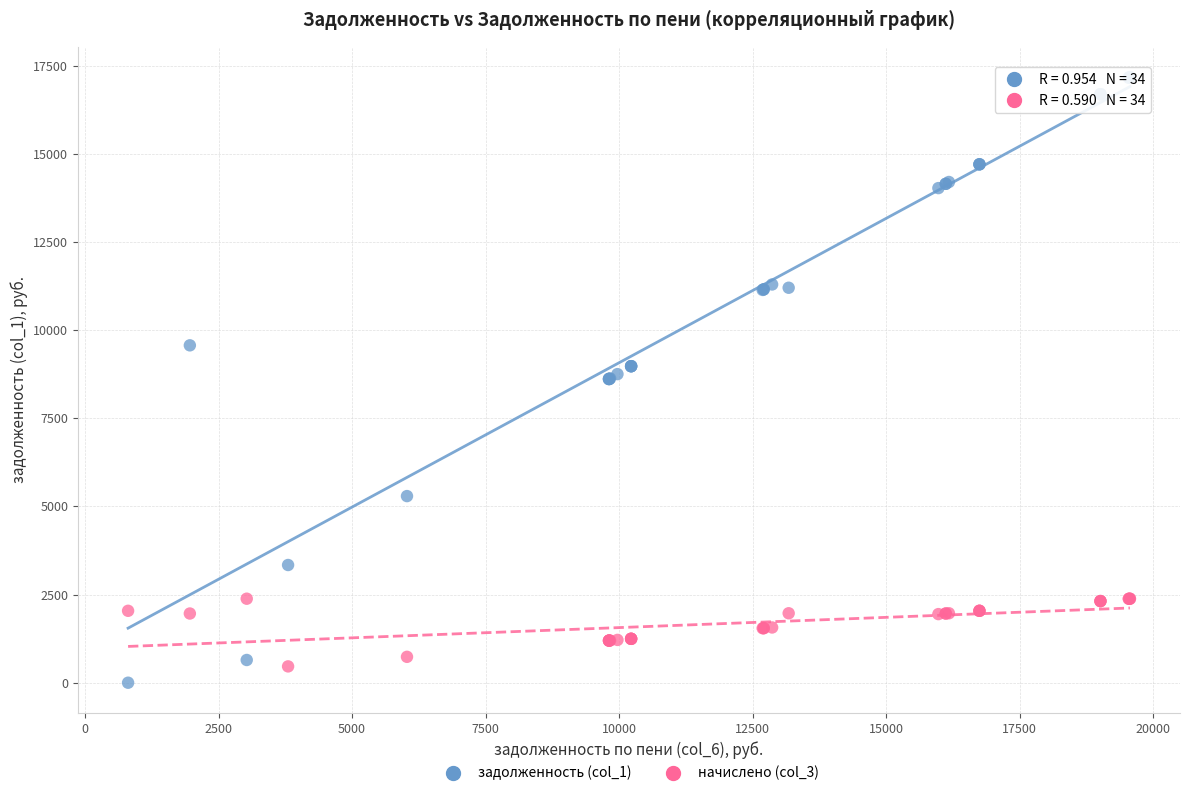

Which series contains the highest Y value?

задолженность (col_1)